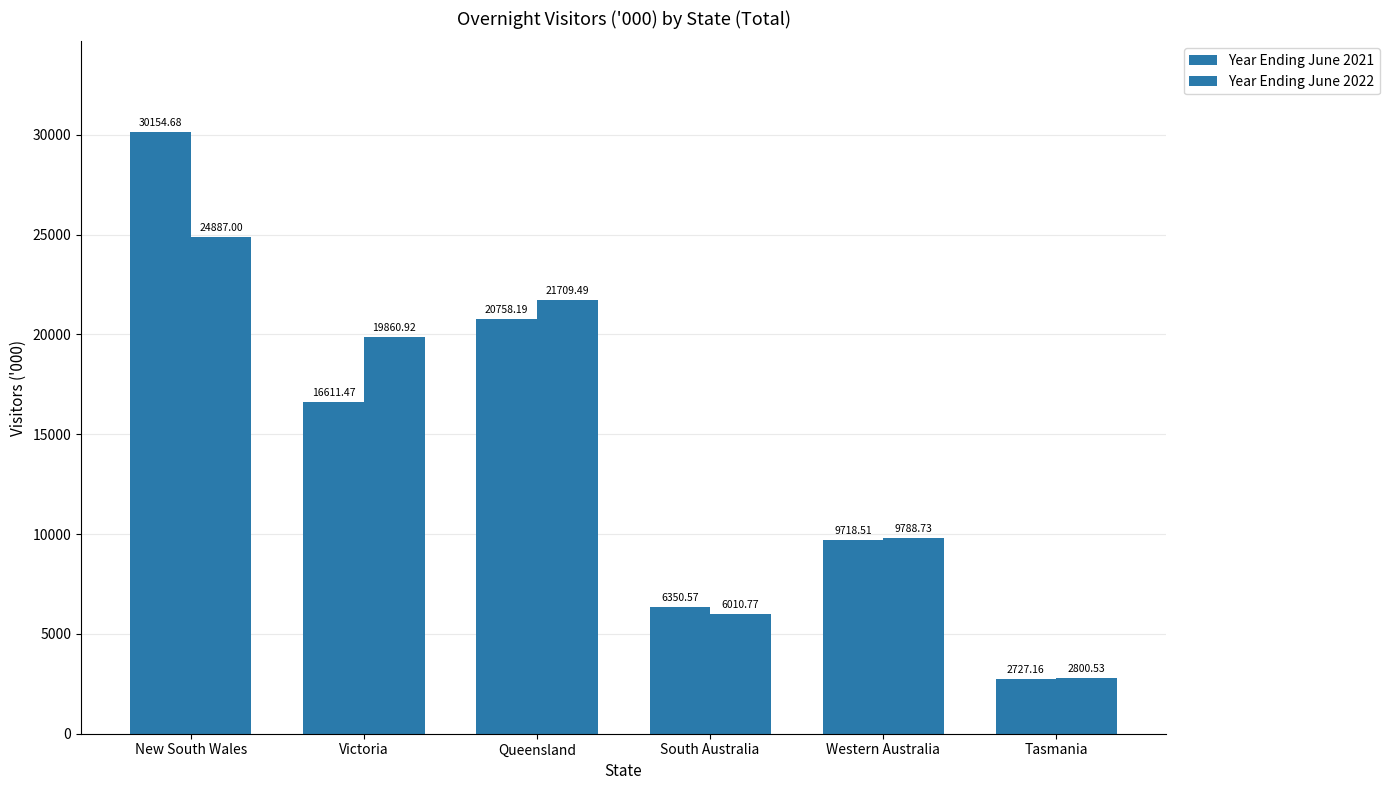

How many categories are shown in the chart?

6